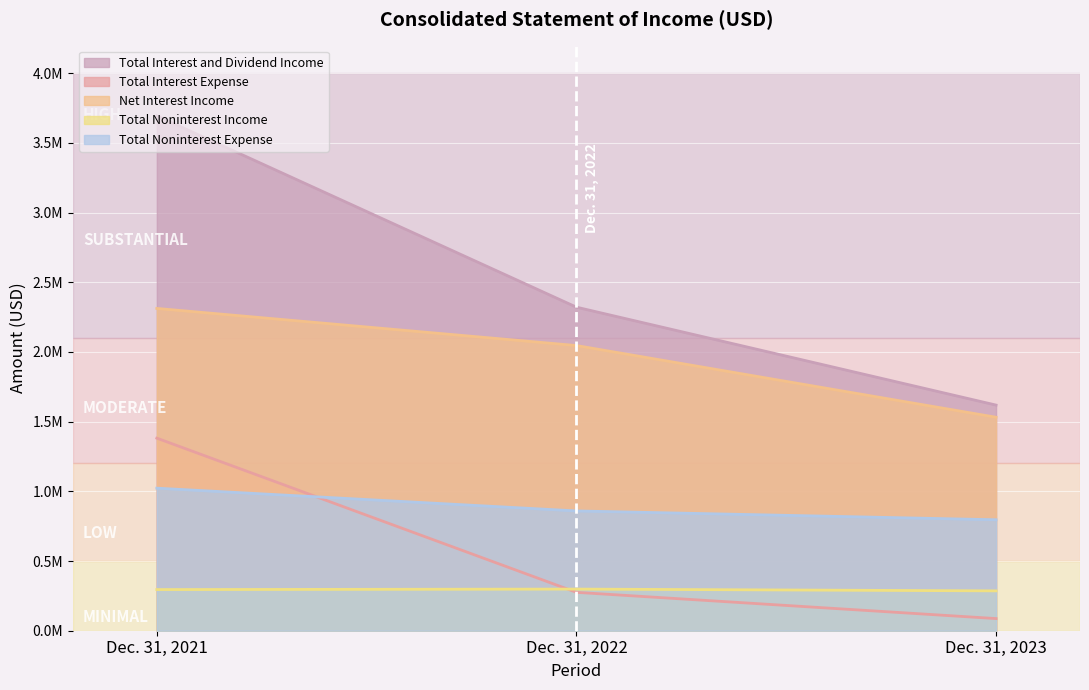

Which has a higher value, Dec. 31, 2021 or Dec. 31, 2022?

Dec. 31, 2021